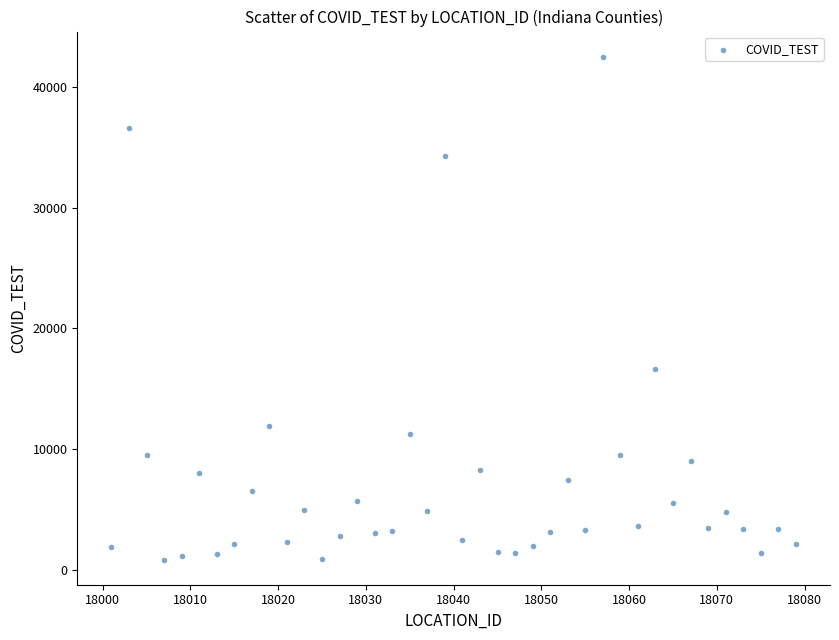

What Y value in the scatter plot is closest to 21678?

16648